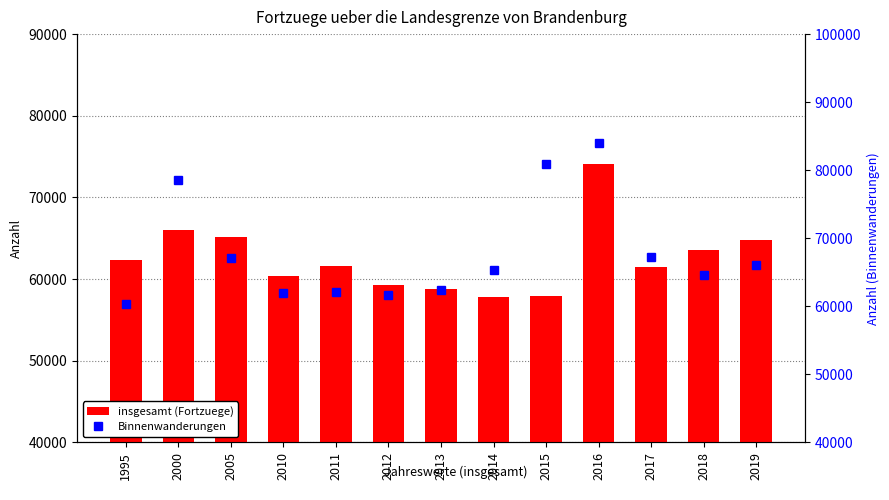

What is the maximum value for Binnenwanderungen?

83995